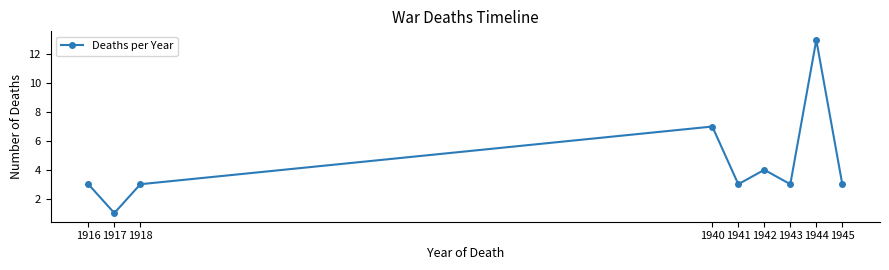

At which category does the chart reach its minimum across all series?

1917